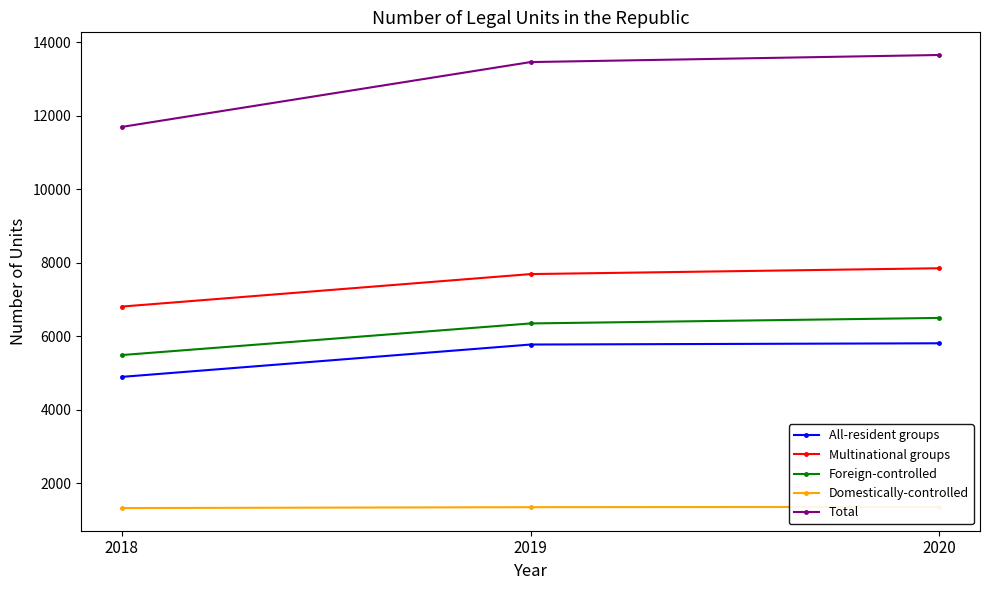

Reading left to right, what are all the values shown in this chart?

All-resident groups: 2018=4889	2019=5769	2020=5803
Multinational groups: 2018=6802	2019=7686	2020=7845
Foreign-controlled: 2018=5483	2019=6343	2020=6493
Domestically-controlled: 2018=1319	2019=1343	2020=1352
Total: 2018=11691	2019=13455	2020=13648